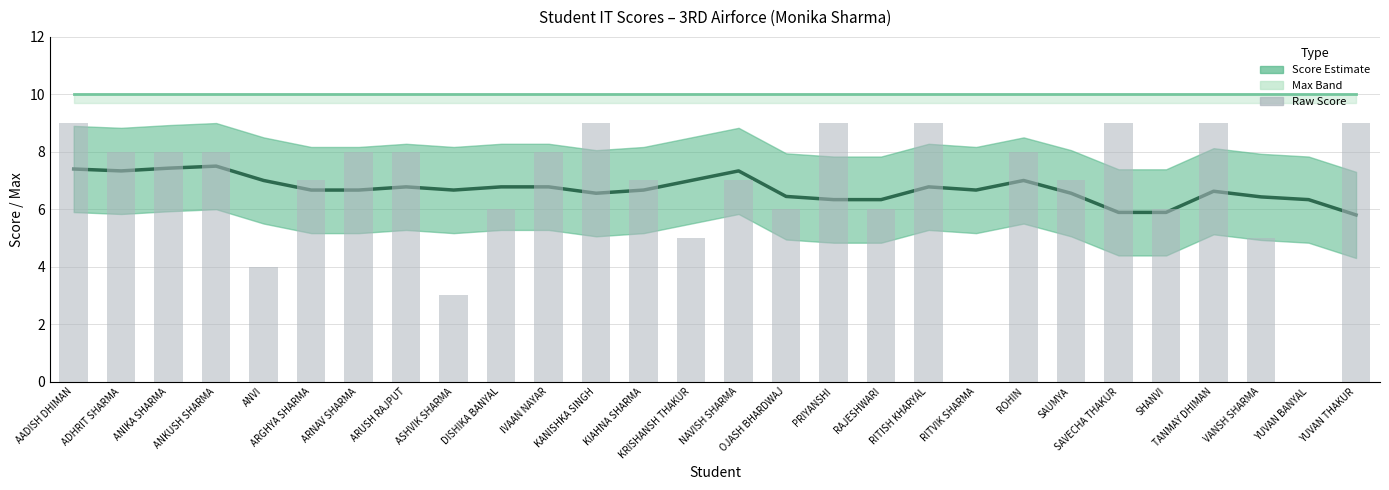

Reading left to right, extract all data points from this chart.

Max: 10.0	10.0	10.0	10.0	10.0	10.0	10.0	10.0	10.0	10.0	10.0	10.0	10.0	10.0	10.0	10.0	10.0	10.0	10.0	10.0	10.0	10.0	10.0	10.0	10.0	10.0	10.0	10.0
Score: 7.4	7.3	7.4	7.5	7.0	6.7	6.7	6.8	6.7	6.8	6.8	6.6	6.7	7.0	7.3	6.4	6.3	6.3	6.8	6.7	7.0	6.6	5.9	5.9	6.6	6.4	6.3	5.8
Raw Score: 9.0	8.0	8.0	8.0	4.0	7.0	8.0	8.0	3.0	6.0	8.0	9.0	7.0	5.0	7.0	6.0	9.0	6.0	9.0	0.0	8.0	7.0	9.0	6.0	9.0	5.0	0.0	9.0